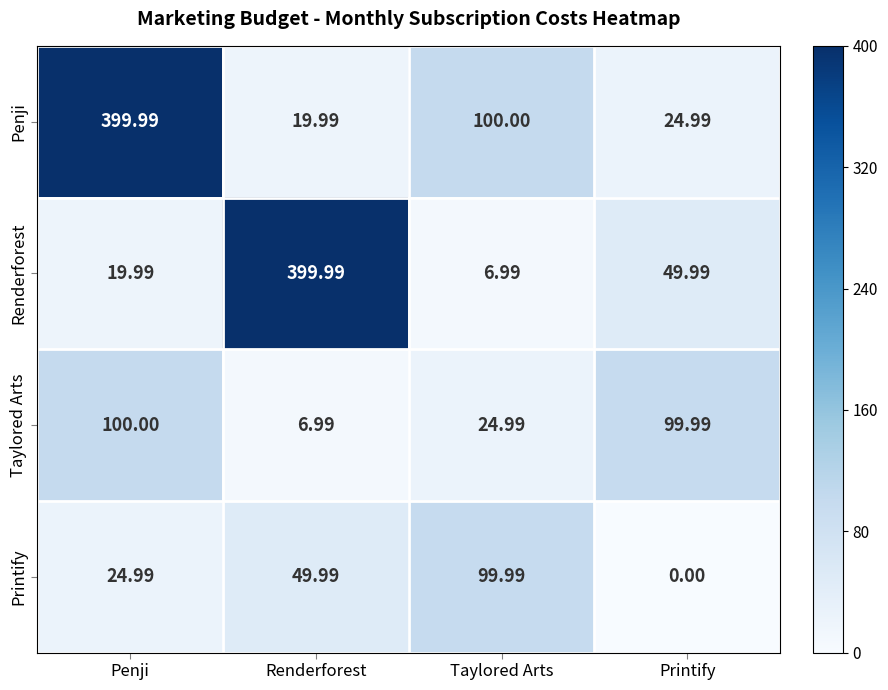

List the series in order of their overall mean, highest first.

Penji, Renderforest, Taylored Arts, Printify